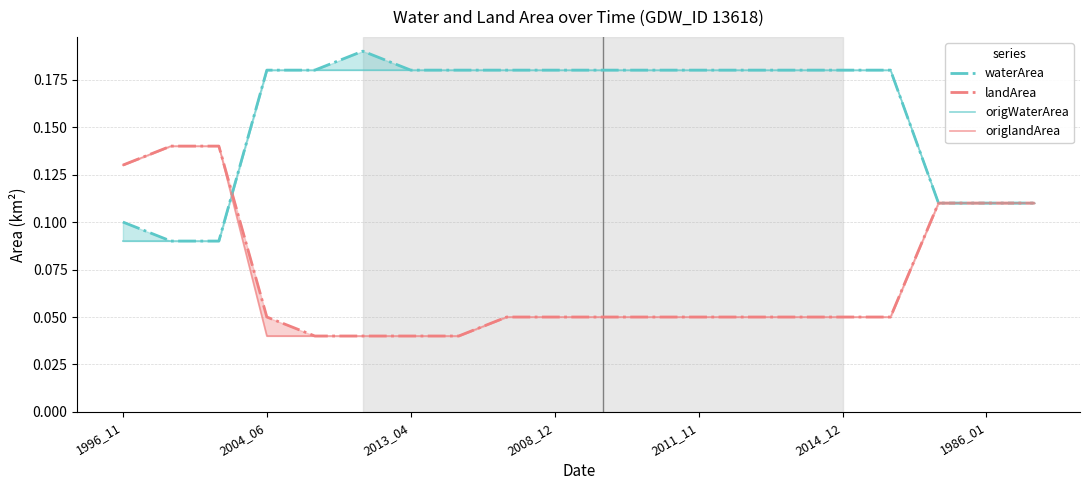

What are all the series names shown in the legend?

waterArea, landArea, origWaterArea, origlandArea